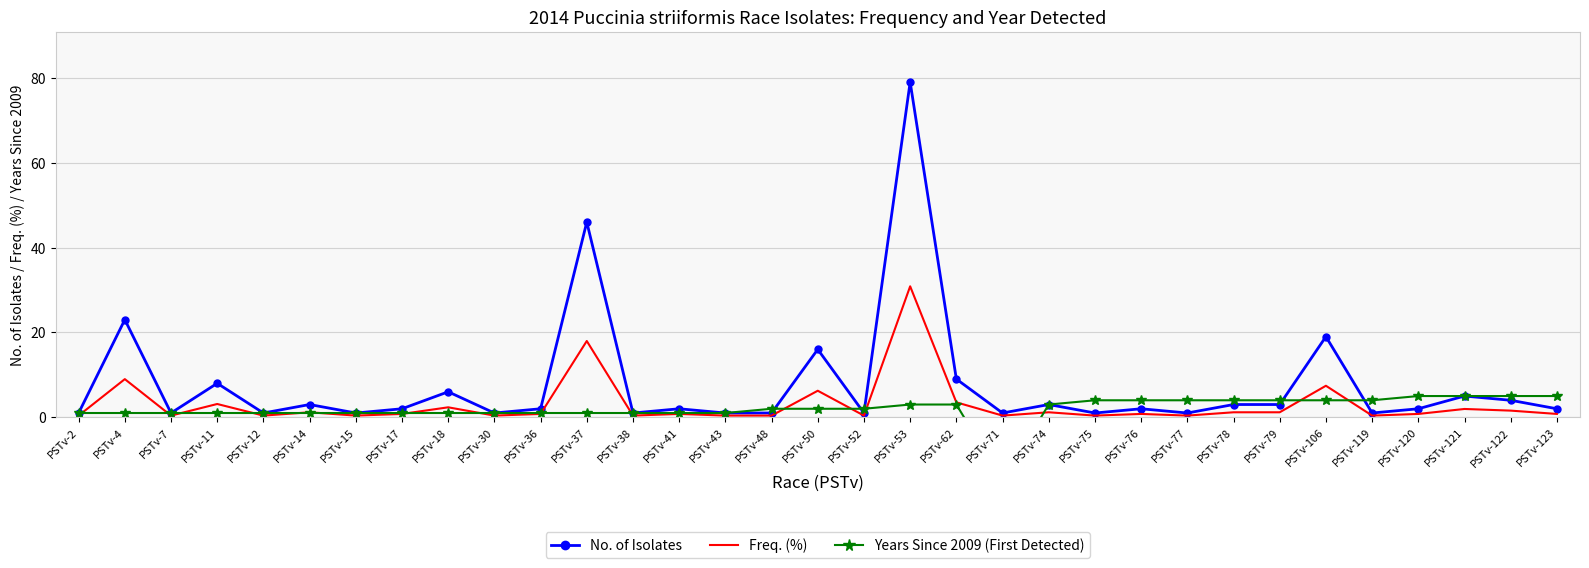

Which series has the largest total across all categories?

No. of Isolates